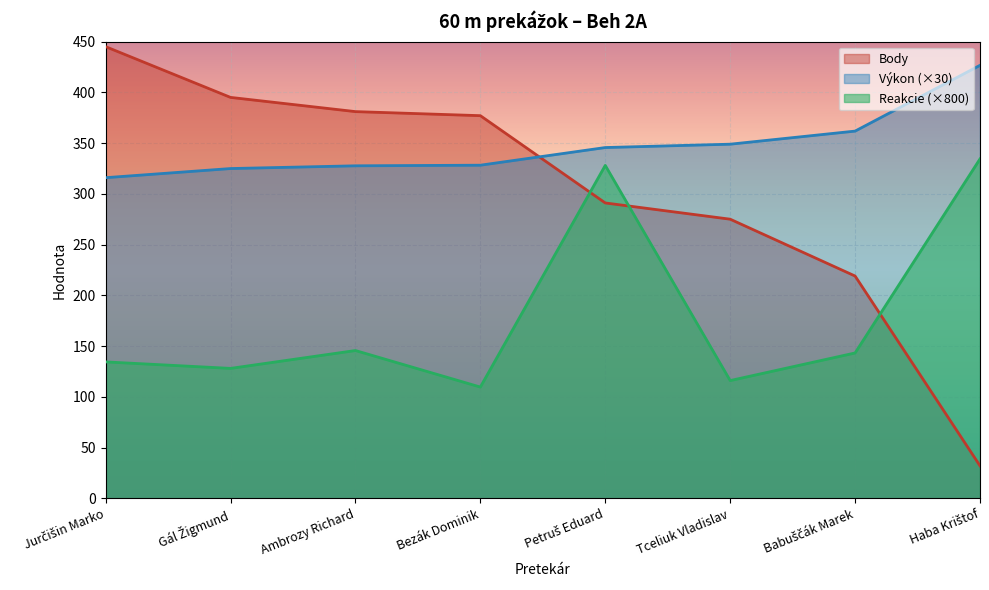

Reading right to left, what are all the values shown in this chart?

Body: 32.0	219.0	275.0	291.0	377.0	381.0	395.0	445.0
Výkon: 426.6	361.8	348.9	345.6	328.2	327.6	324.9	315.9
Reakcie: 334.4	143.2	116.0	328.0	109.6	145.6	128.0	134.4